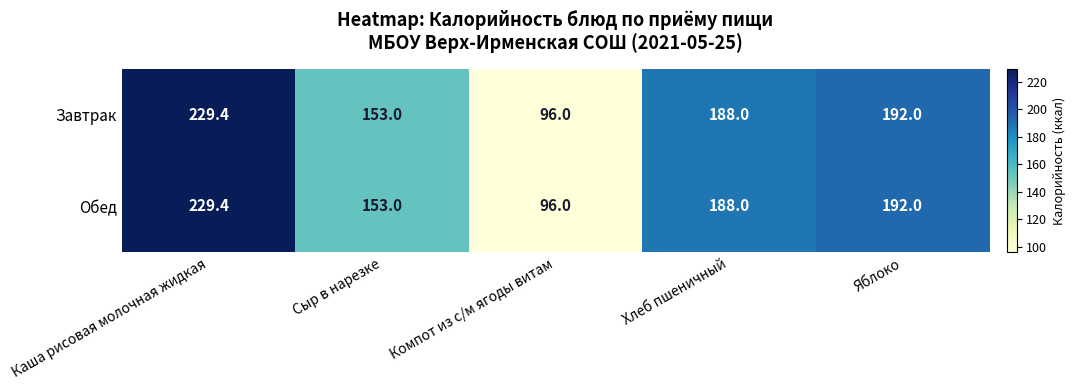

How many data points does each series have?

5